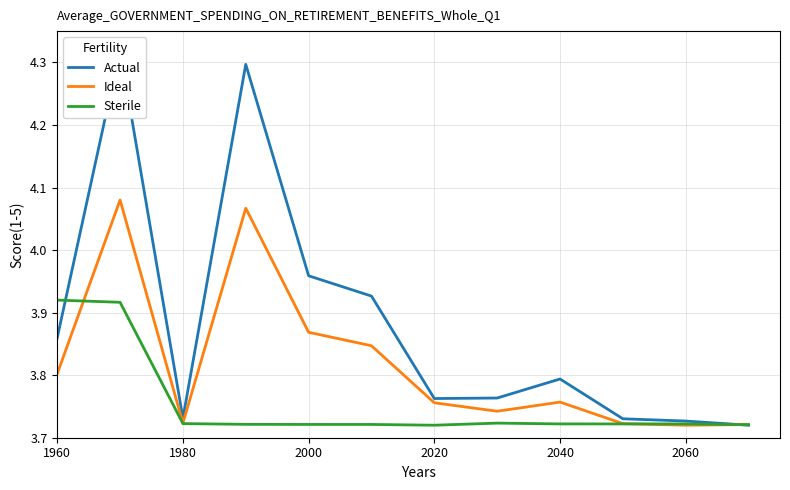

True or false: Actual has more than 0 interior local peaks.

True